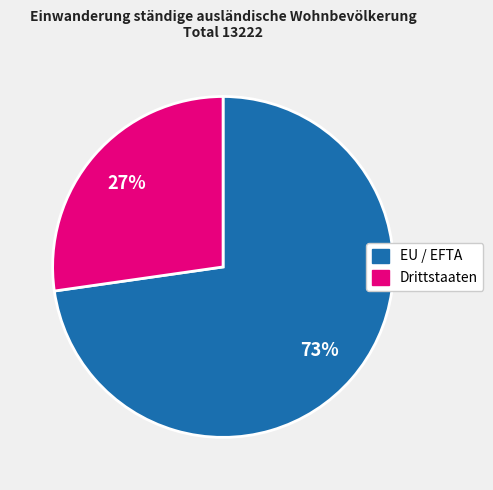

Between EU / EFTA and Drittstaaten, which is larger?

EU / EFTA